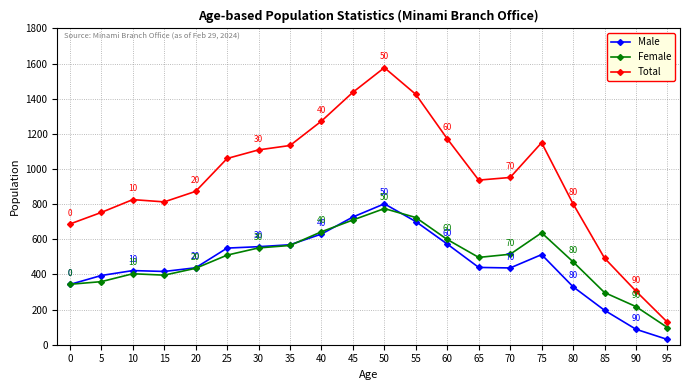

What is the difference between the highest and lowest values at 0?

344